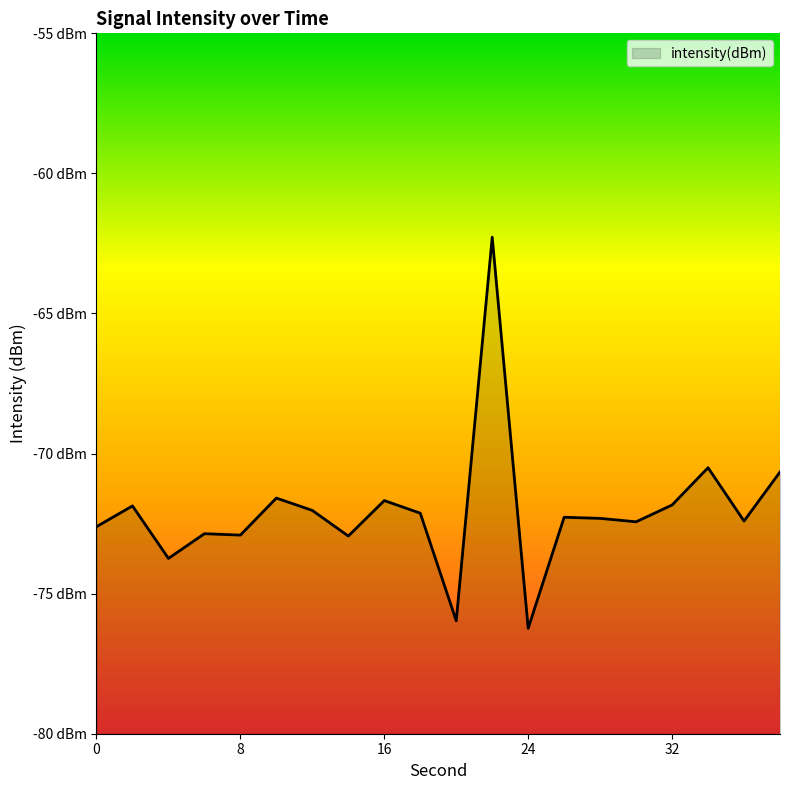

Which category has the lowest value across all series?

24